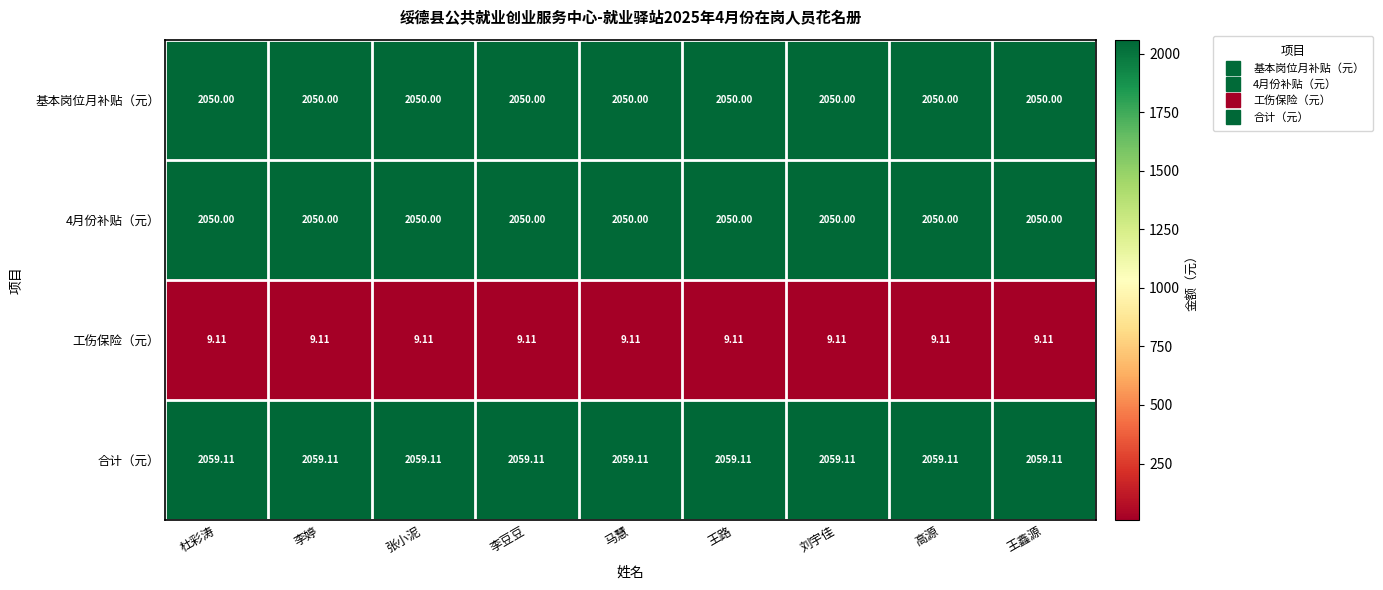

At how many categories does at least one series exceed 457?

9